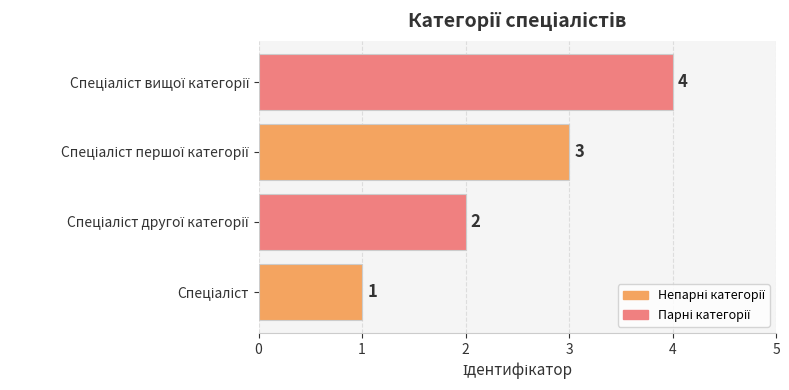

What is the difference between the maximum and minimum values?

3